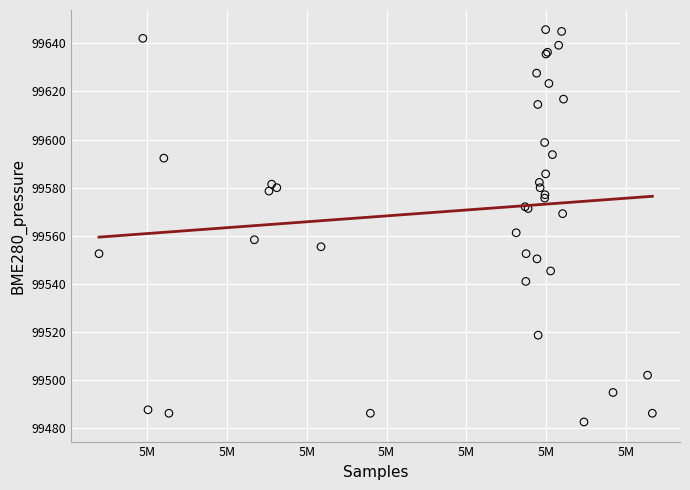

What Y value in the scatter plot is closest to 99564?

99561.3